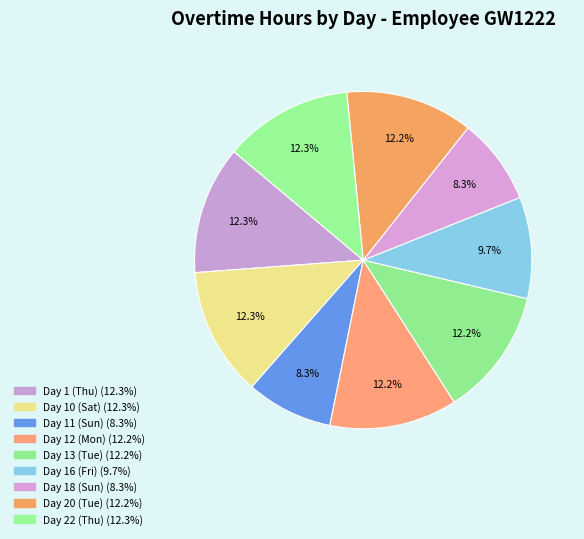

Is the sum of Day 12 (Mon) and Day 11 (Sun) greater than half?

No